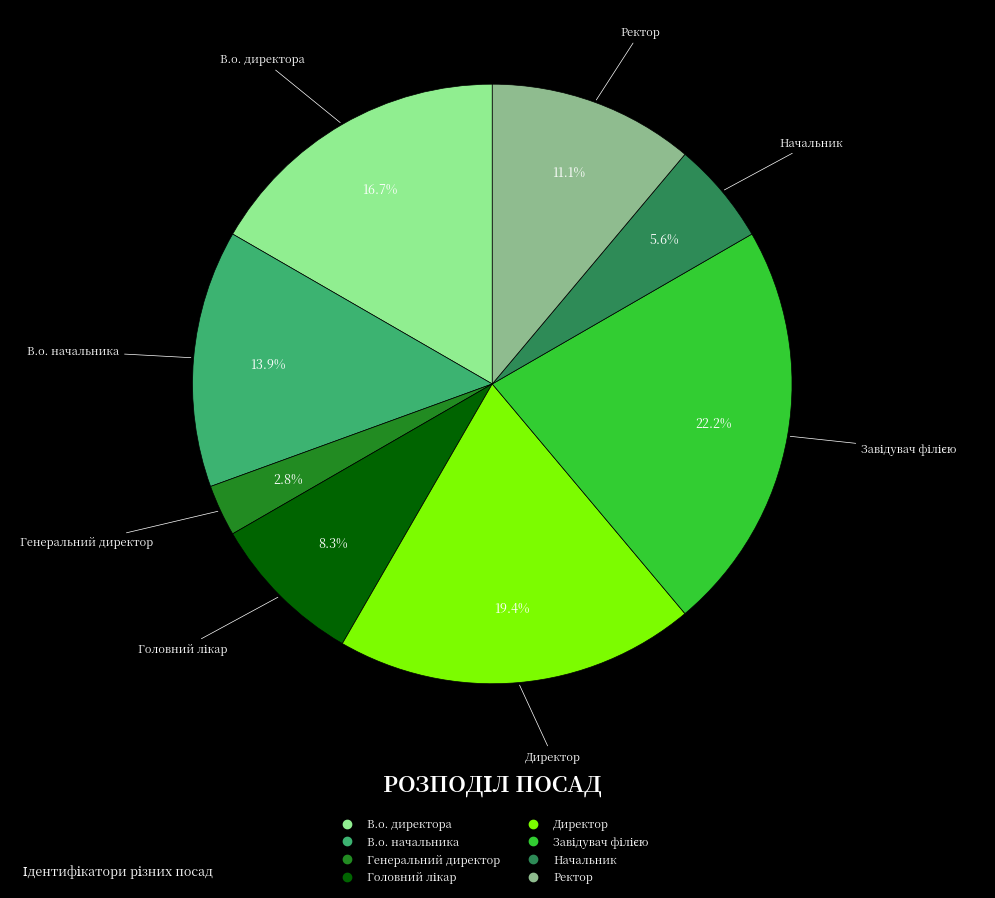

To the nearest percent, what portion does В.о. директора represent?

17%